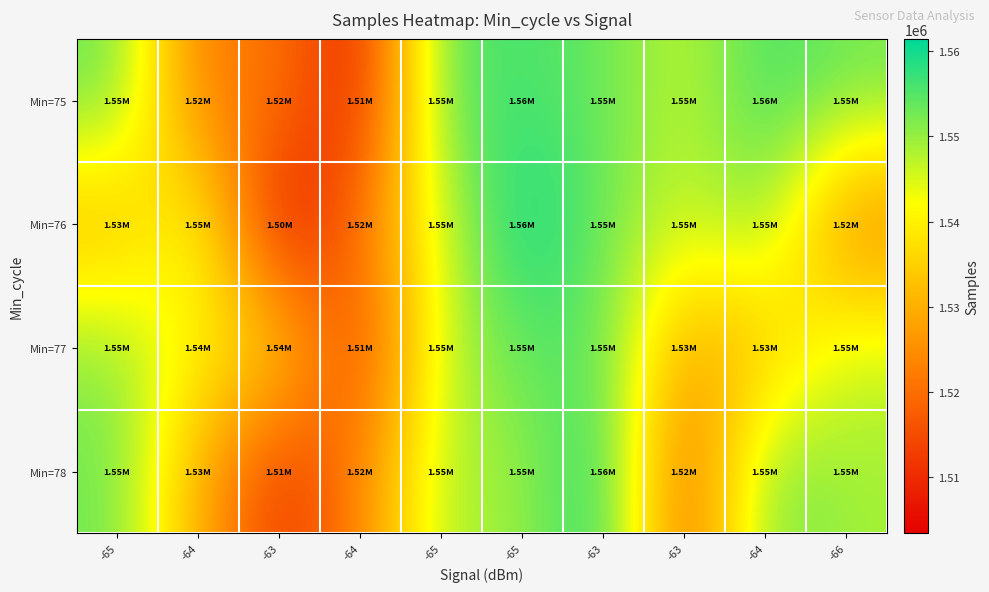

Reading left to right, list all the values displayed in this chart.

Min=75: -65=1553661	-64=1521286	-63=1522329	-64=1506538	-65=1554740	-65=1555939	-63=1553643	-63=1546302	-64=1556465	-66=1552729
Min=76: -65=1530250	-64=1545114	-63=1503400	-64=1521133	-65=1546045	-65=1561443	-63=1553121	-63=1545535	-64=1551338	-66=1521863
Min=77: -65=1550883	-64=1539791	-63=1537309	-64=1511438	-65=1546935	-65=1554266	-63=1554450	-63=1527939	-64=1532411	-66=1546155
Min=78: -65=1553118	-64=1529891	-63=1510922	-64=1522936	-65=1548552	-65=1549191	-63=1560446	-63=1516047	-64=1553118	-66=1549114